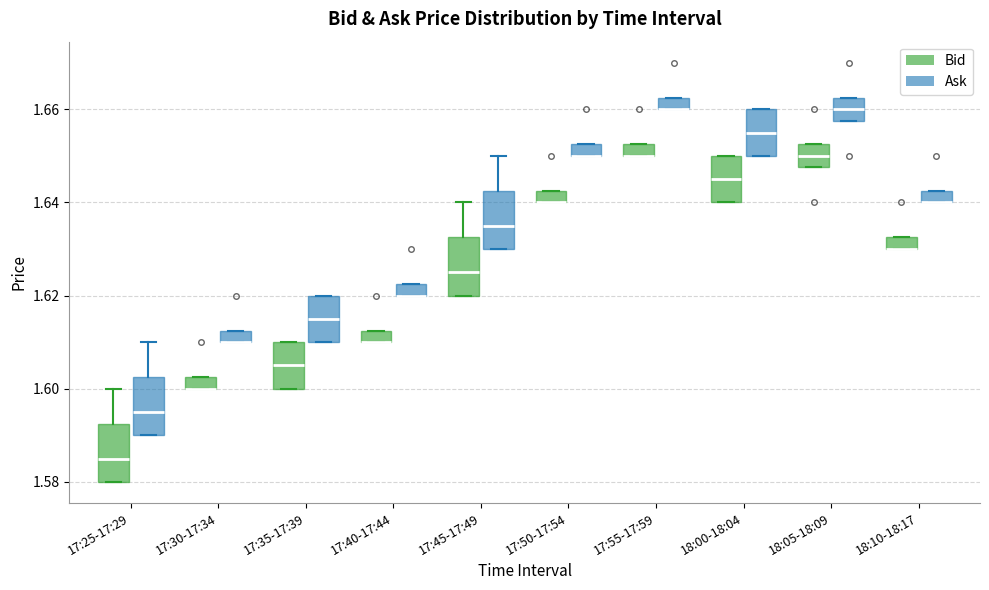

Where is the upper edge of the box for 17:50-17:54 (Bid) on the y-axis? The values are not printed on the chart, so give them approximately, as read against the axis.

1.642